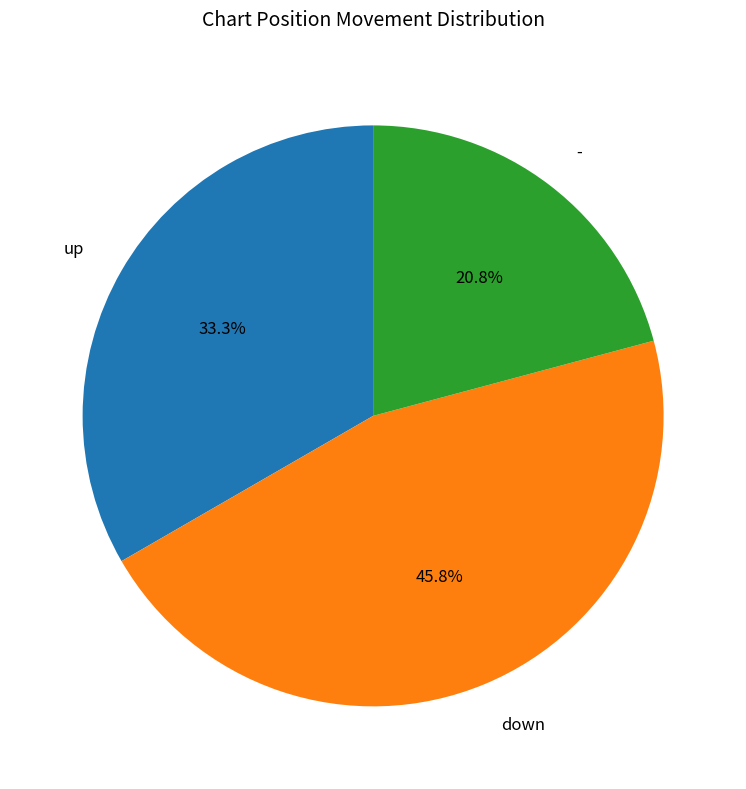

To the nearest percent, what percentage of the pie is -?

21%